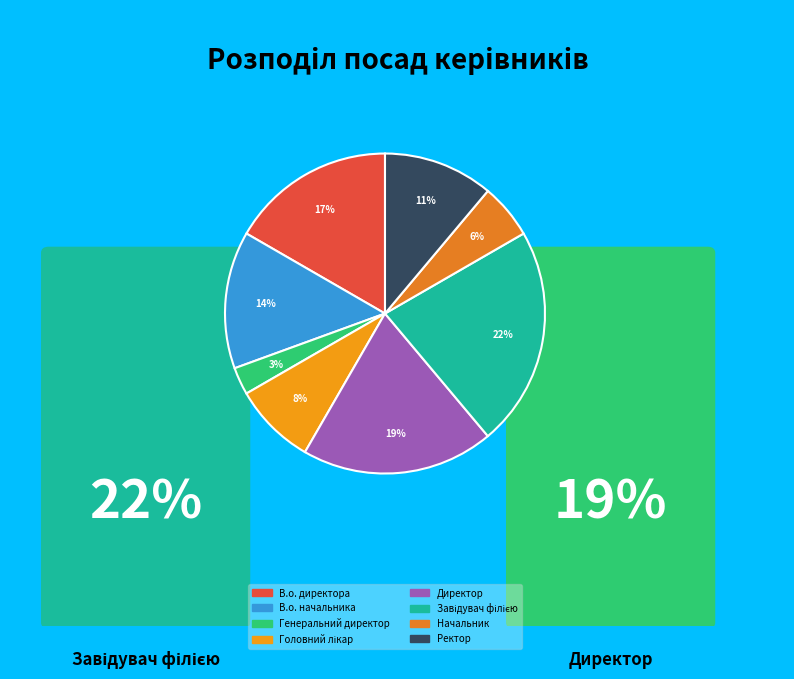

To the nearest percent, what is the difference between the largest and smallest slice percentages?

19%